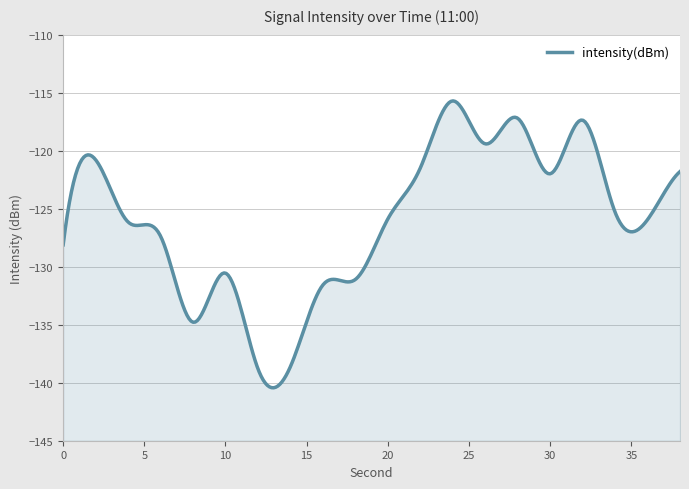

The value at 18 is -83.0. True or false?

False